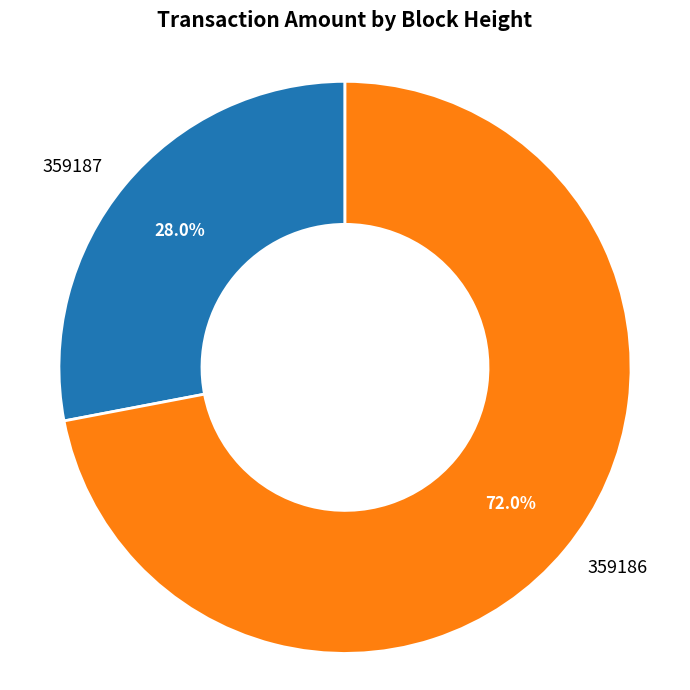

To the nearest percent, what is the average slice percentage?

50%